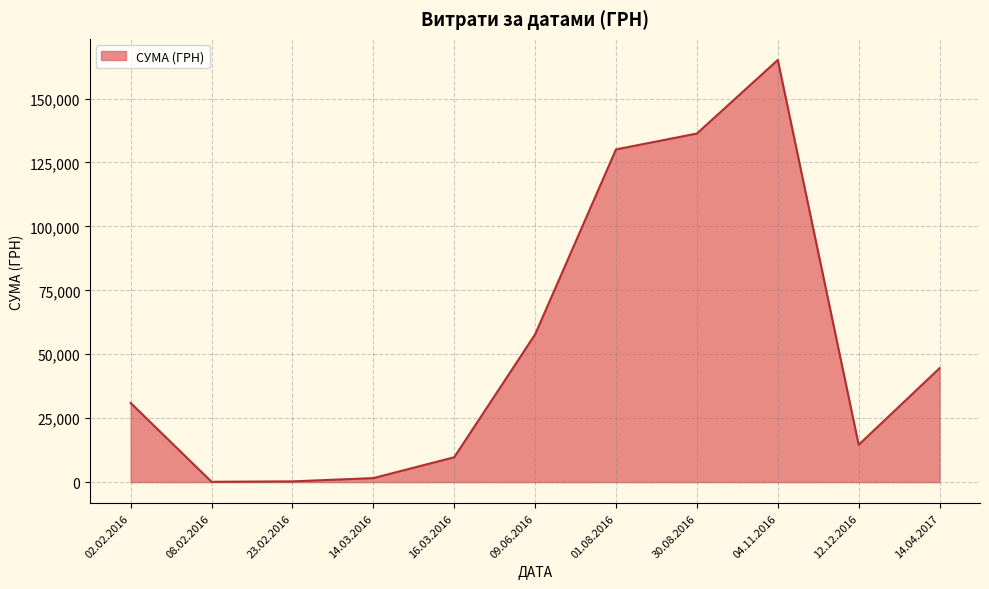

The value at 16.03.2016 is 9735.8. True or false?

True